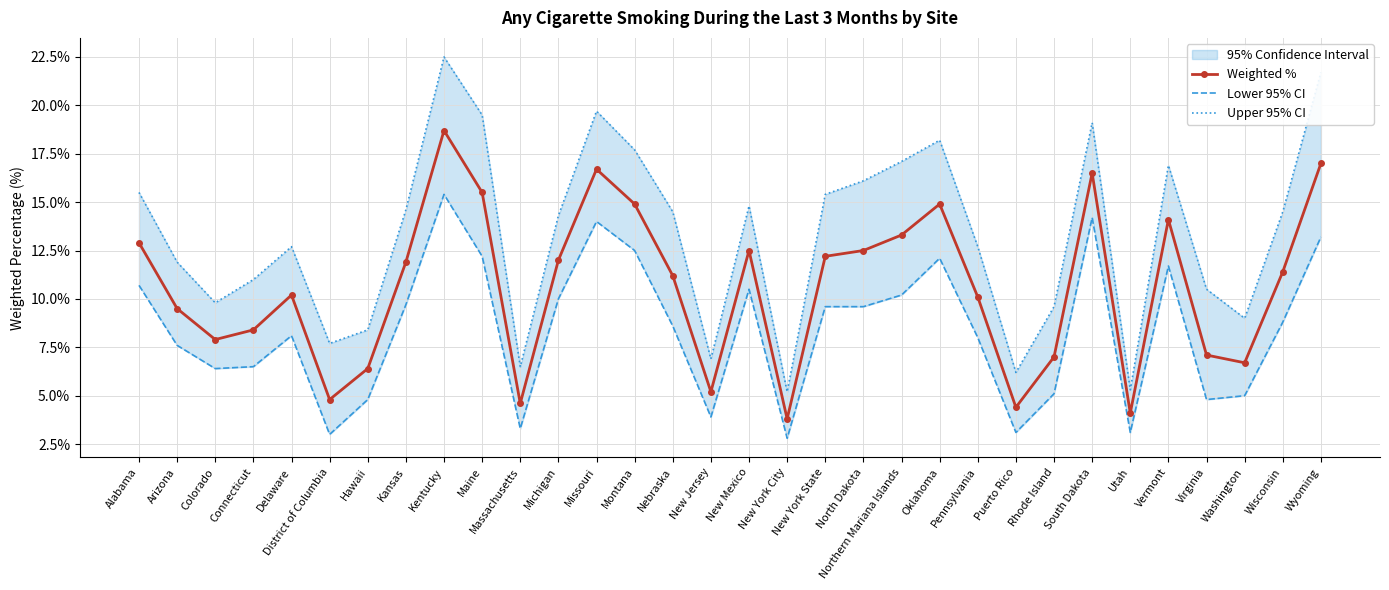

What is the label of the 27th point from the right?

District of Columbia